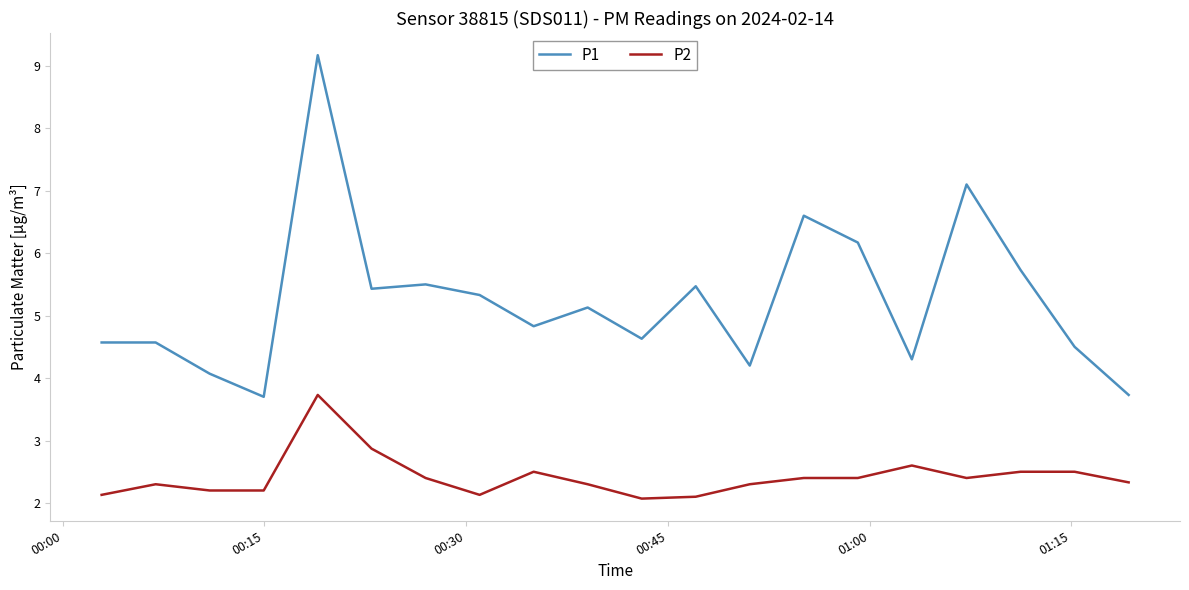

Which series has the widest spread of values?

P1